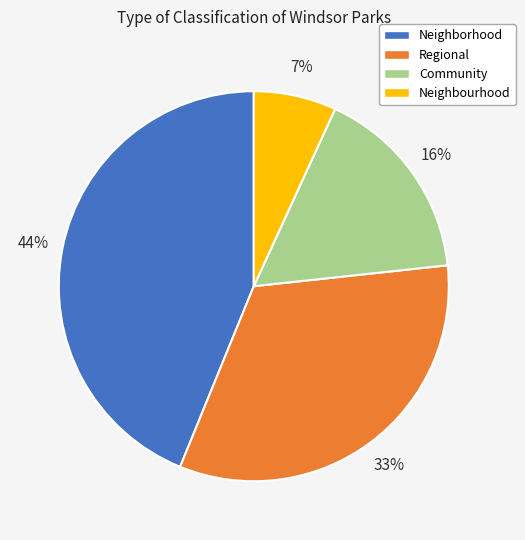

The Community slice represents 7% of the pie. True or false?

False